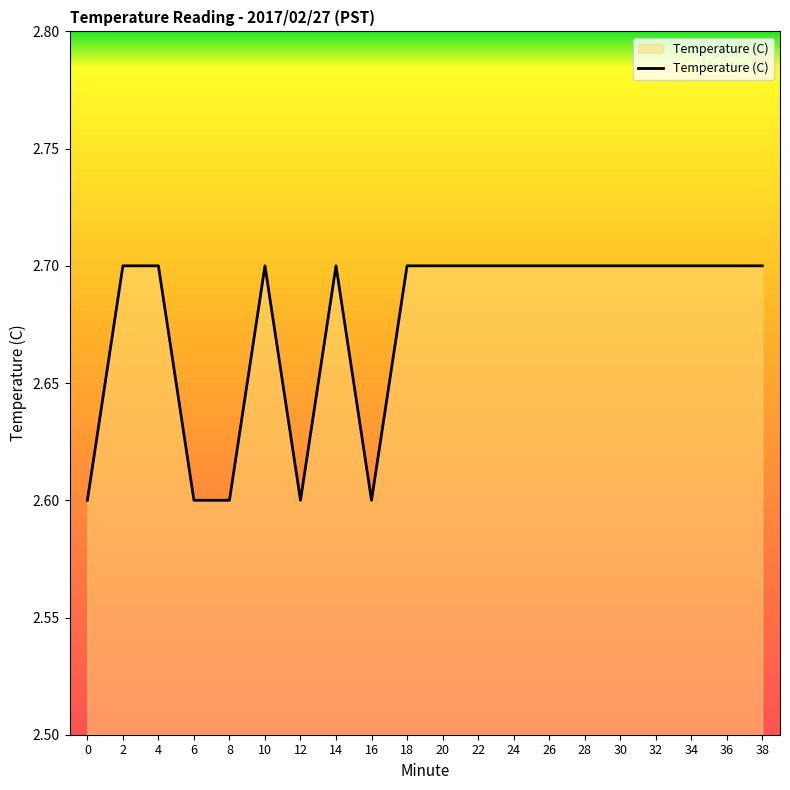

What is the smallest value displayed?

2.6